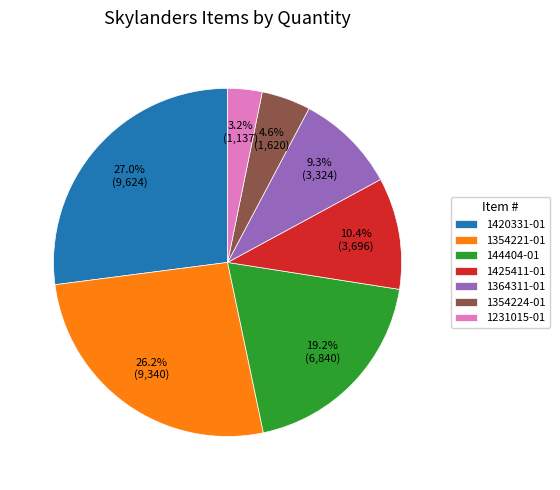

Between 1354224-01 and 1425411-01, which is larger?

1425411-01